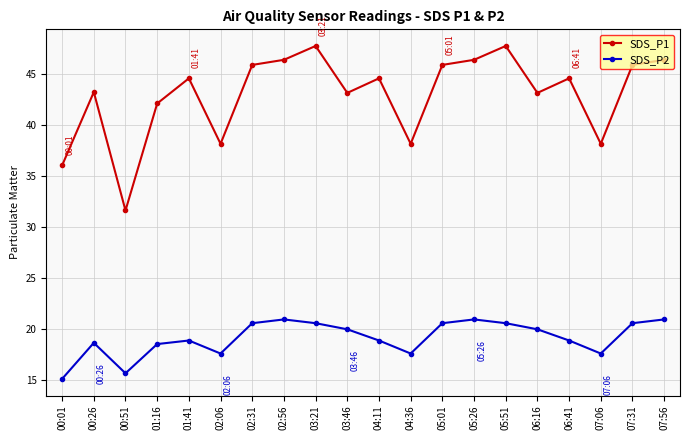

True or false: SDS_P1 has a value of 43.2 at 03:46.

True